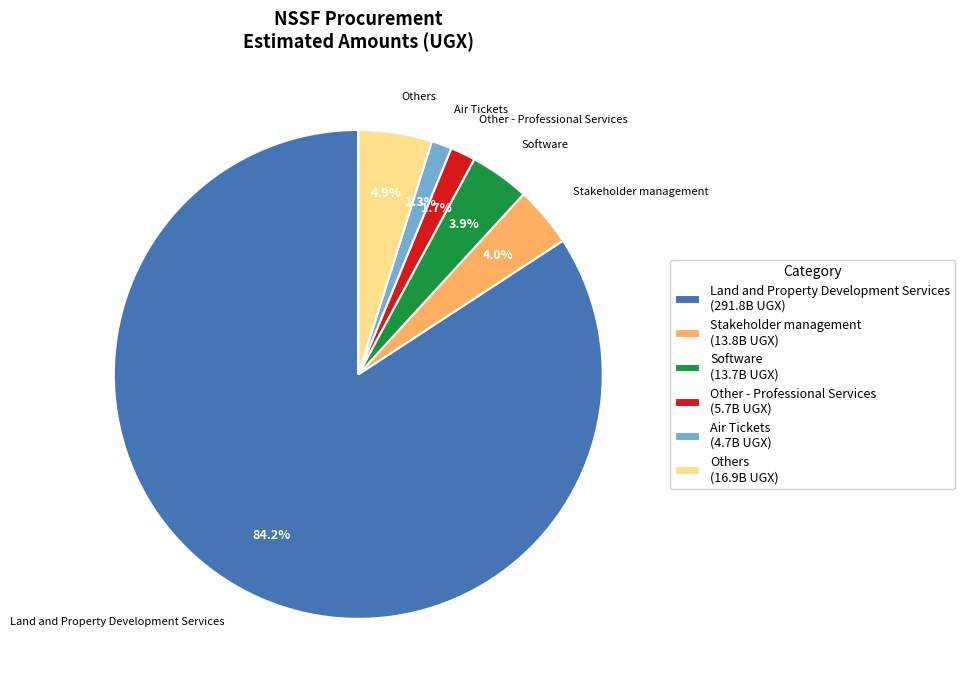

Approximately how many times larger is the value at Air Tickets (4.7B UGX) compared to Others (16.9B UGX)?

0.3